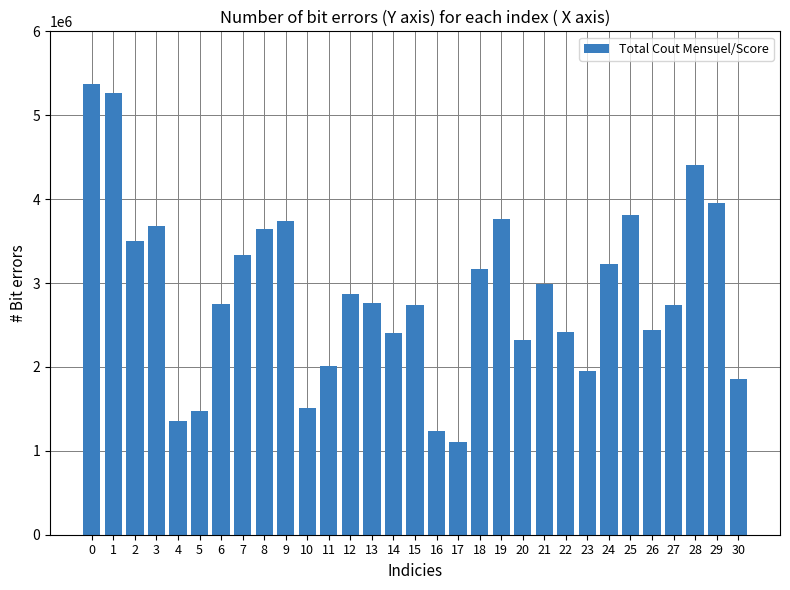

Count the number of data series in this chart.

1